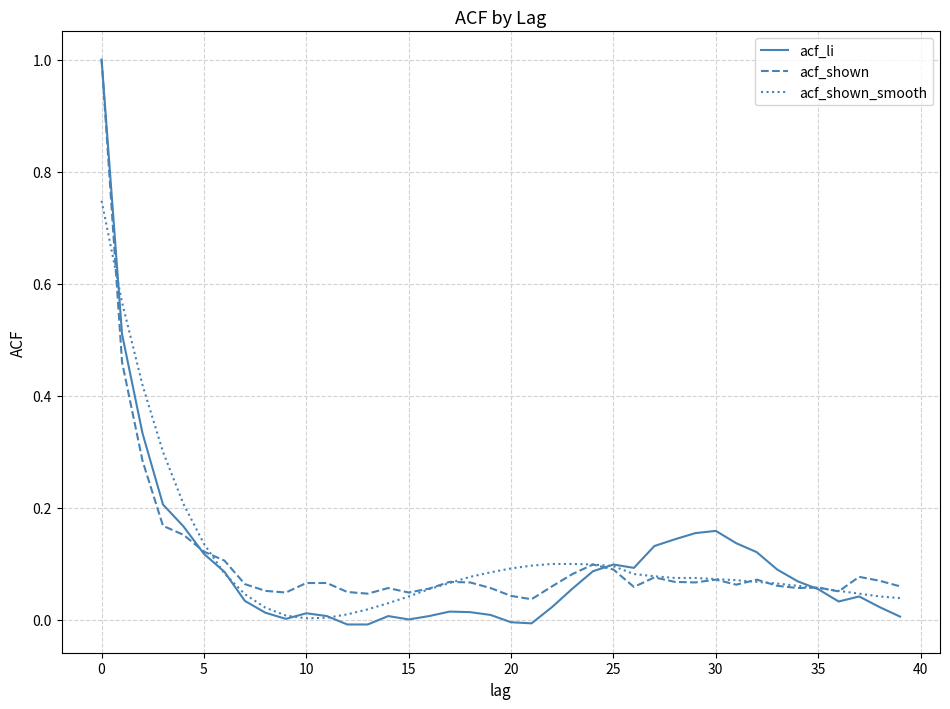

Which series has the largest range (max minus min)?

acf_li